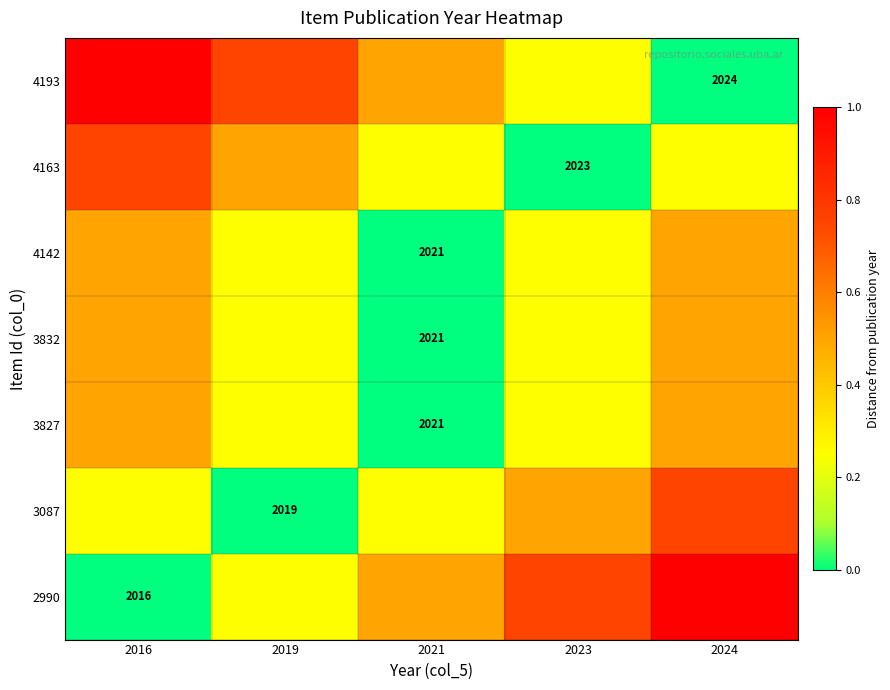

Is the value of 4193 at 2024 greater than the value of 2990 at 2016?

Yes